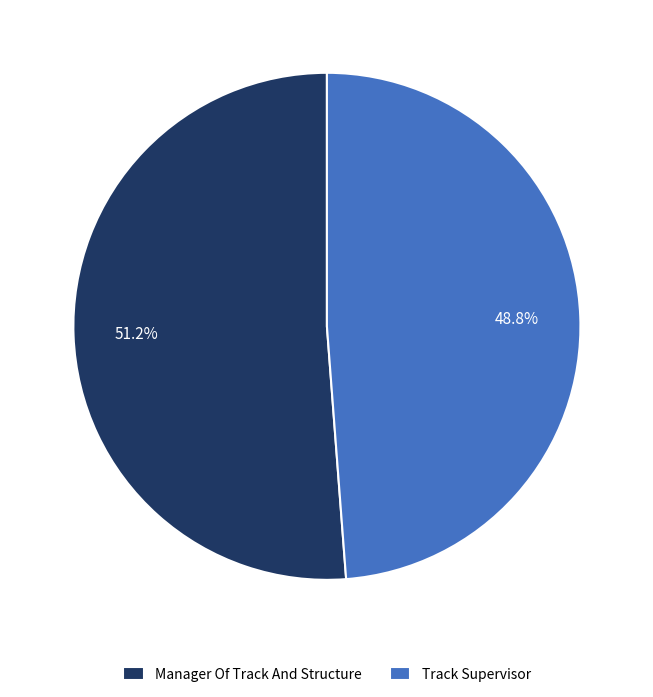

How many segments does this pie chart have?

2